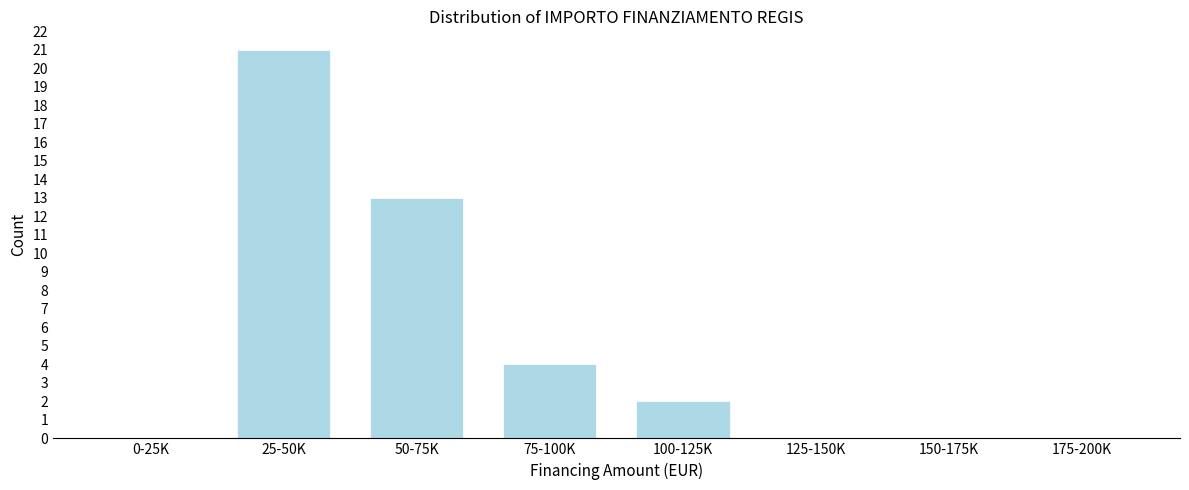

Reading left to right, transcribe all the data shown in this chart.

0-25K=0	25-50K=21	50-75K=13	75-100K=4	100-125K=2	125-150K=0	150-175K=0	175-200K=0